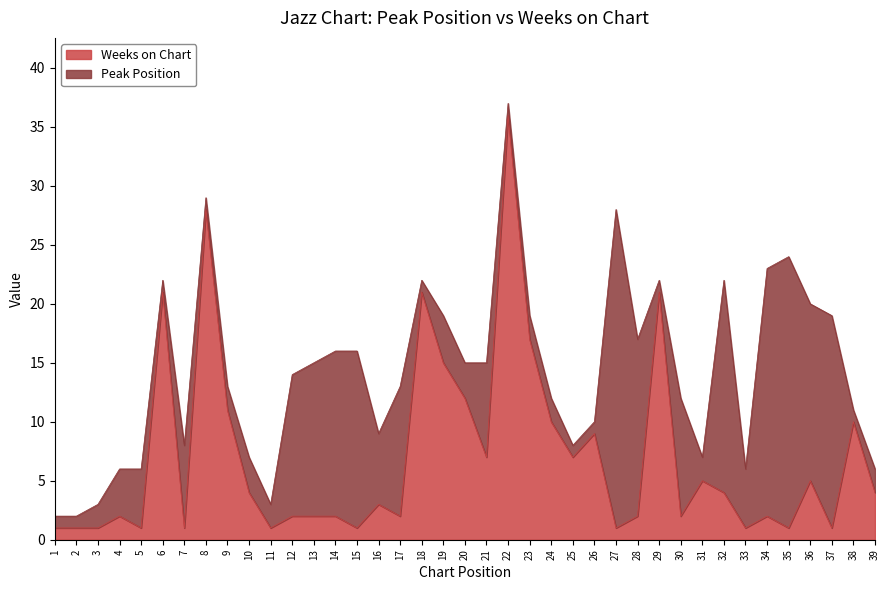

The chart shows a value of 0 at 33. True or false?

False